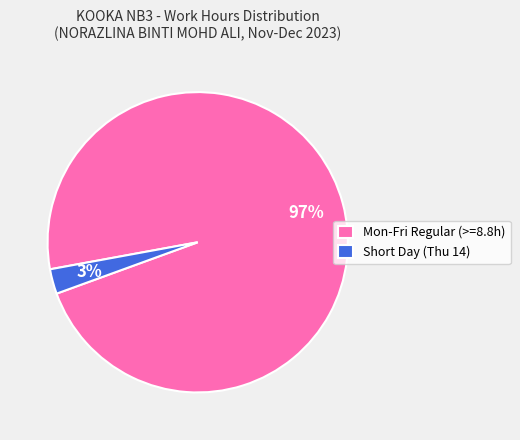

Is the sum of Short Day (Thu 14) and Mon-Fri Regular (>=8.8h) greater than half?

Yes